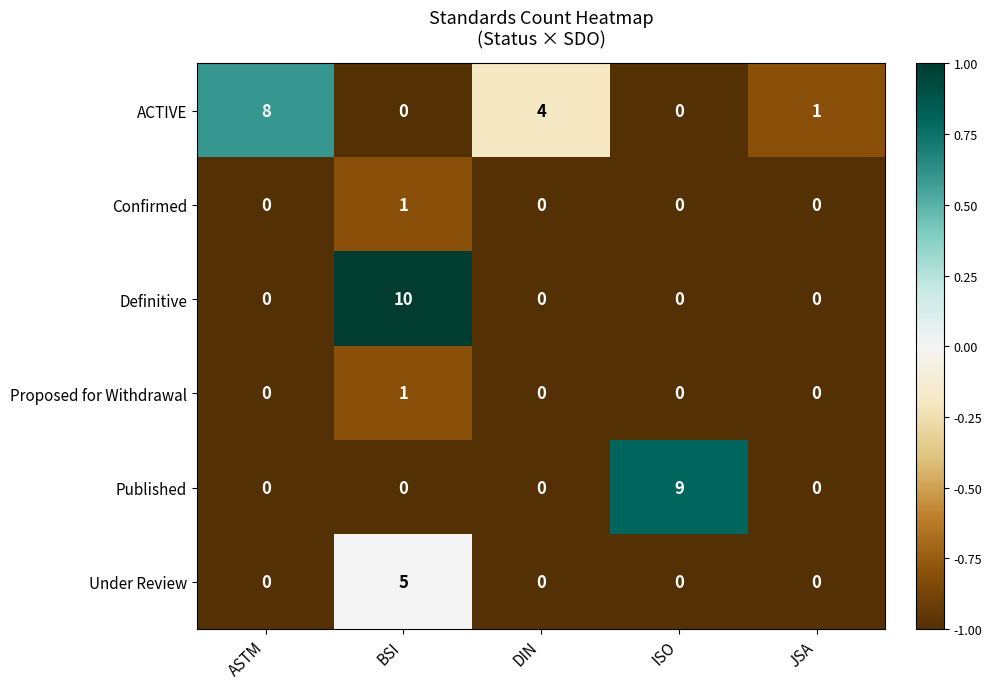

Which series has the widest spread of values?

Definitive